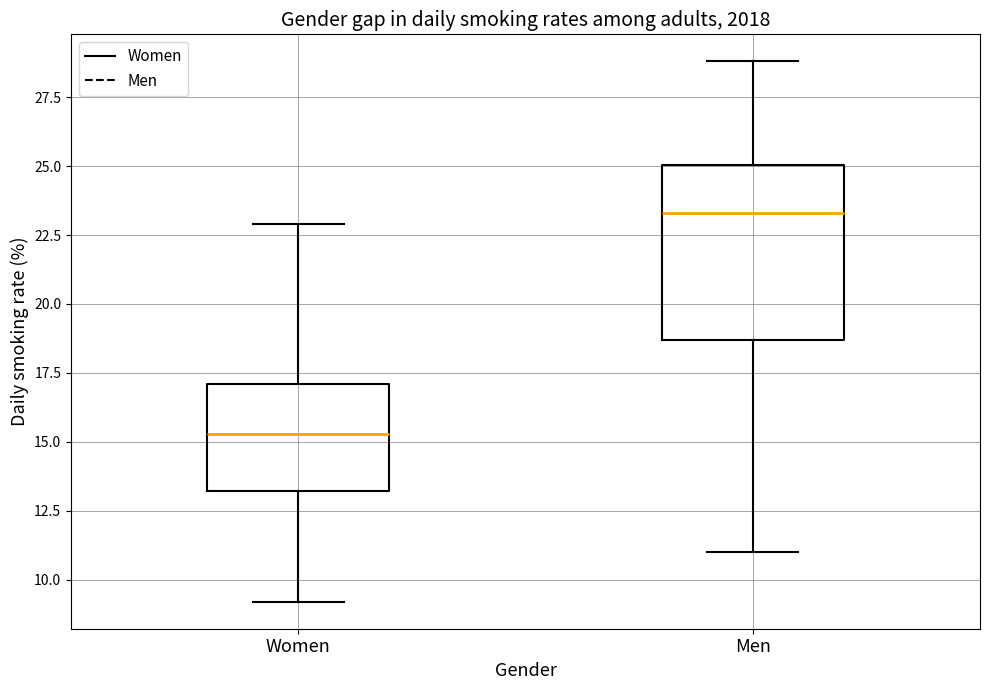

Reading left to right, read every box against the y-axis: the position of its median line, the range the box covers, and the ends of its whiskers. The values are not printed on the chart, so give them approximately, as read against the axis.

Women: median 15.5, box 13.0 to 17.0, whiskers 9.0 to 23.0
Men: median 23.5, box 18.5 to 25.0, whiskers 11.0 to 29.0